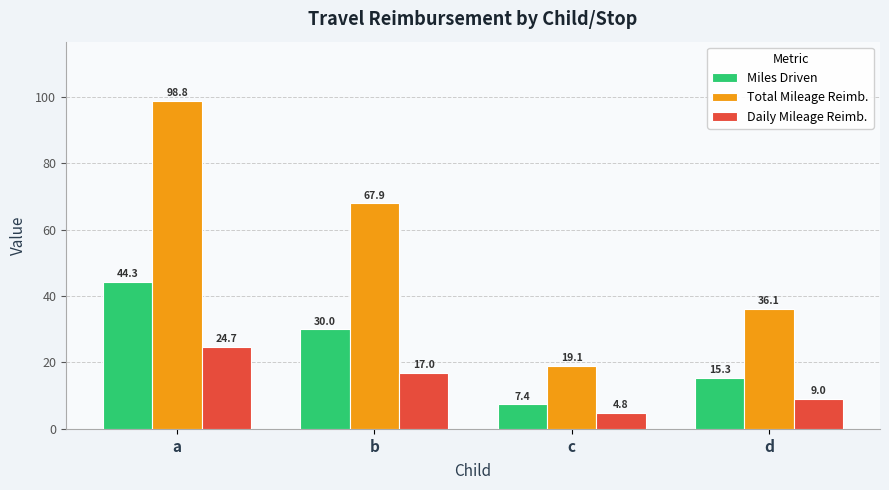

What is the minimum value shown in the chart?

4.8